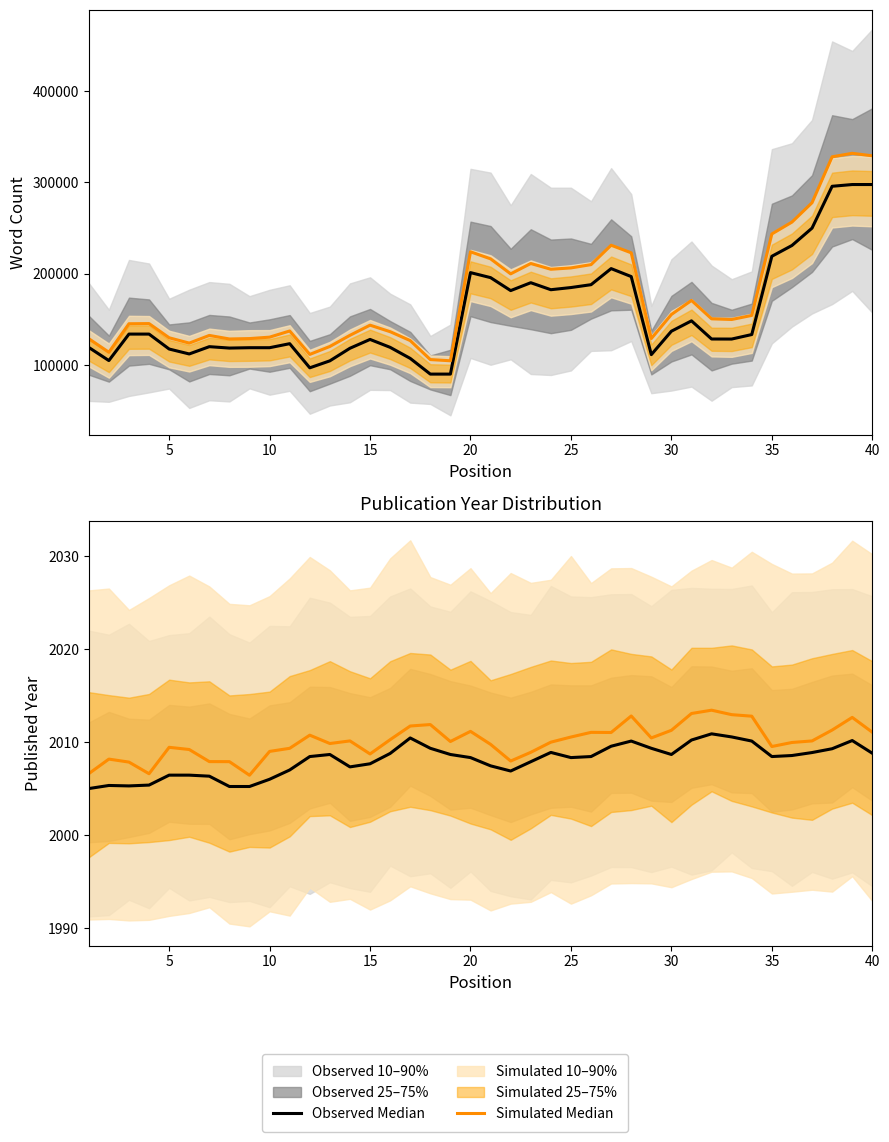

What is the value of the Simulated Median point at the 5th from the left?

2009.4